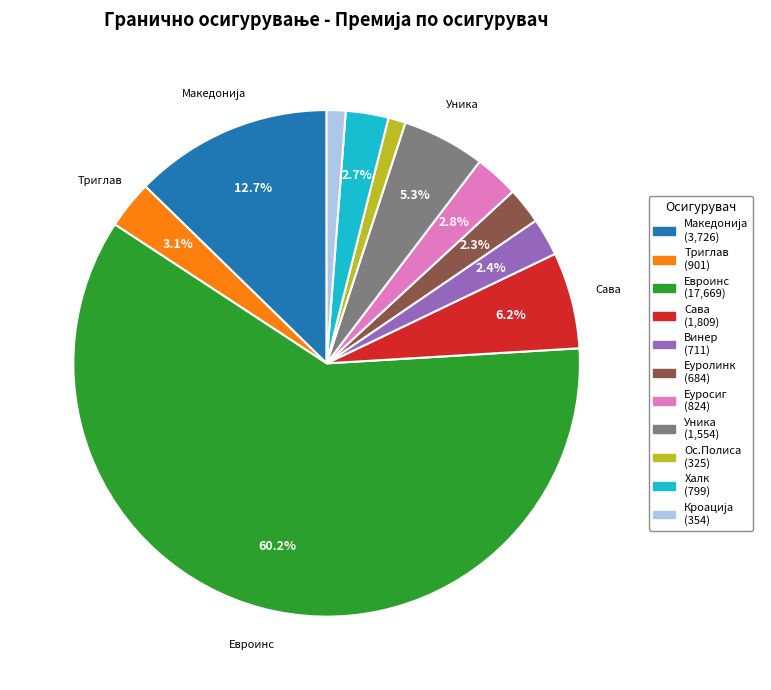

Is there any slice that represents more than half of the pie?

Yes